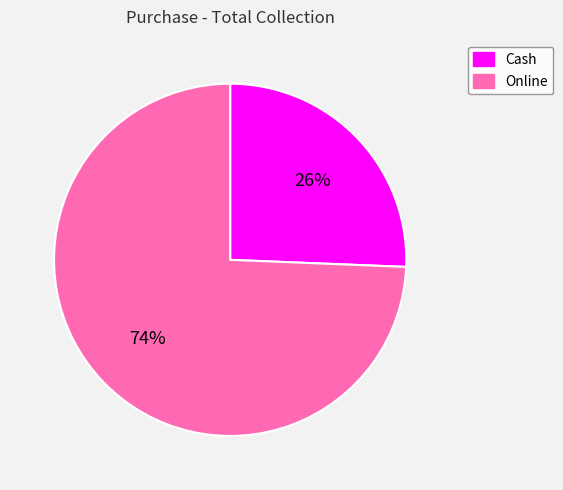

What is the majority slice?

Online